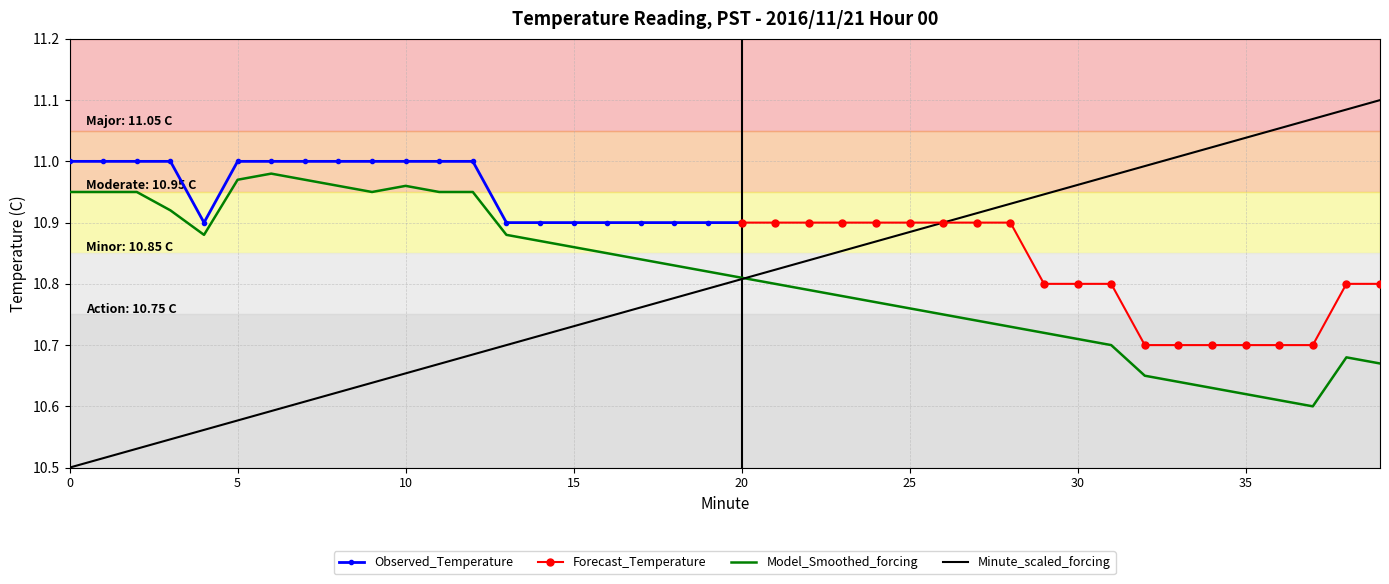

What is the sum of all Minute_series values?

432.0